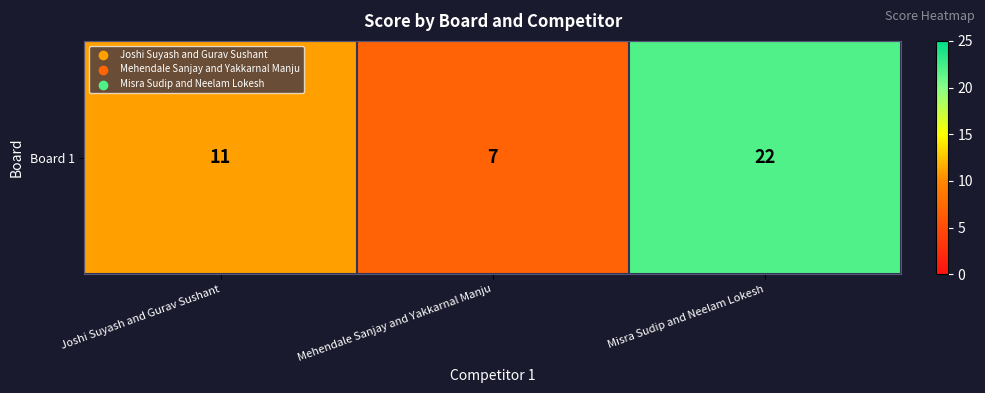

What is the difference between the values at Mehendale Sanjay and Yakkarnal Manju and Misra Sudip and Neelam Lokesh?

15